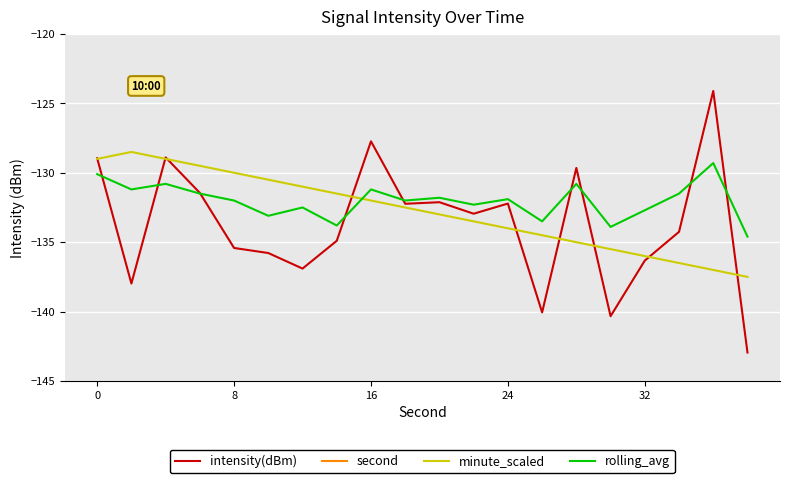

True or false: second has more than 0 points higher than both neighbors.

False